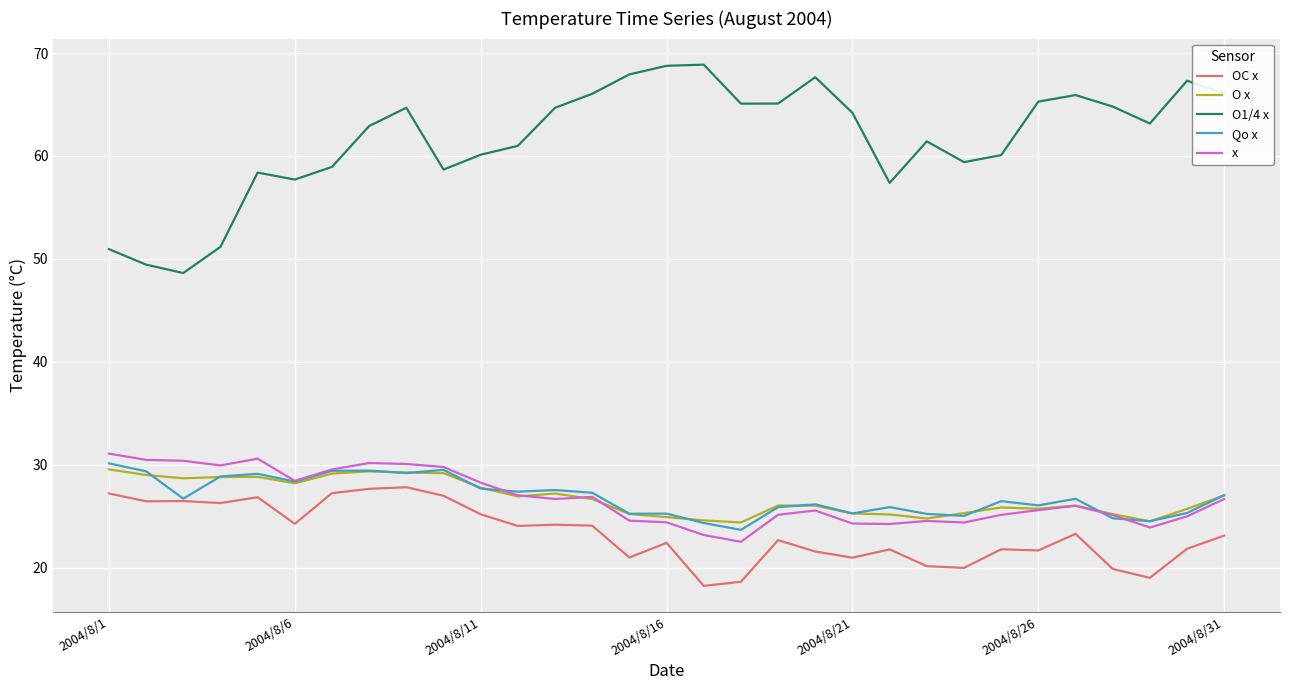

What is the maximum value shown in the chart?

68.9